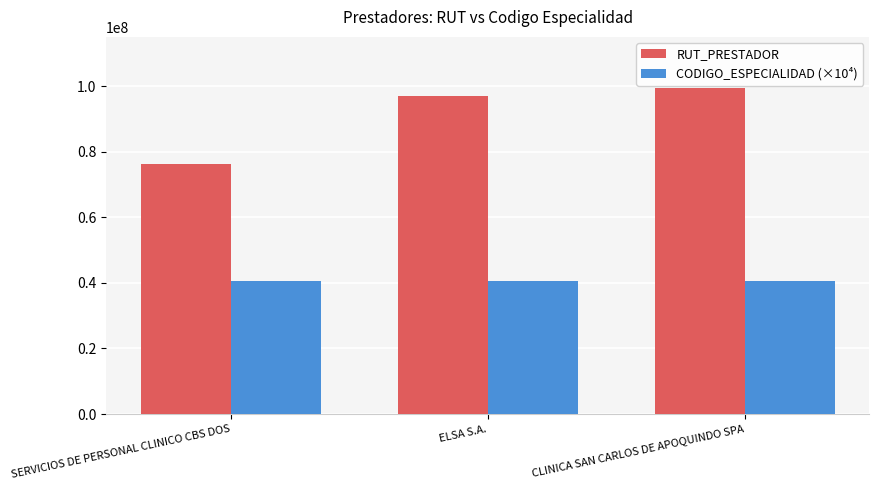

What is the average value of the CODIGO_ESPECIALIDAD (×10⁴) series?

40600000